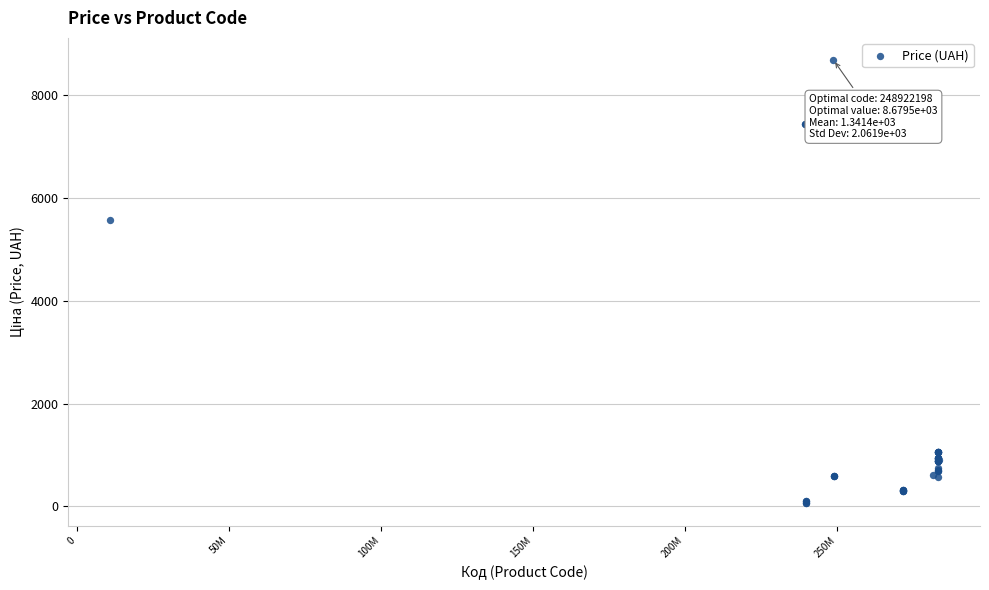

What Y value in the scatter plot is closest to 4367?

5560.3